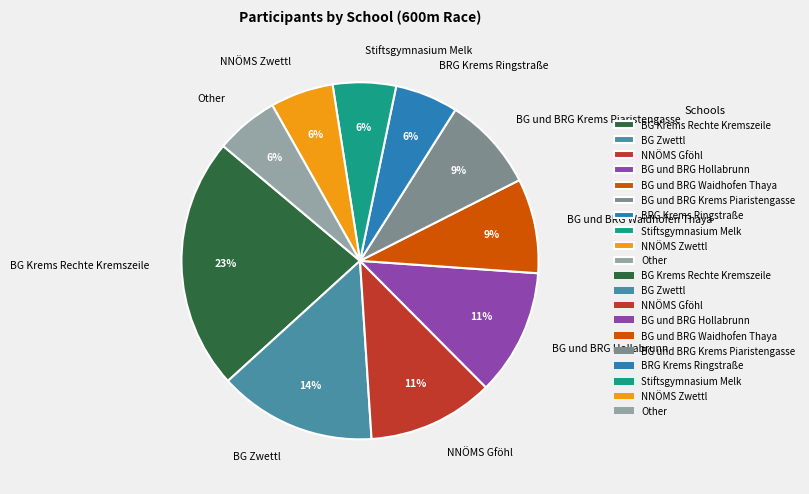

To the nearest percent, what portion does BG und BRG Hollabrunn represent?

11%